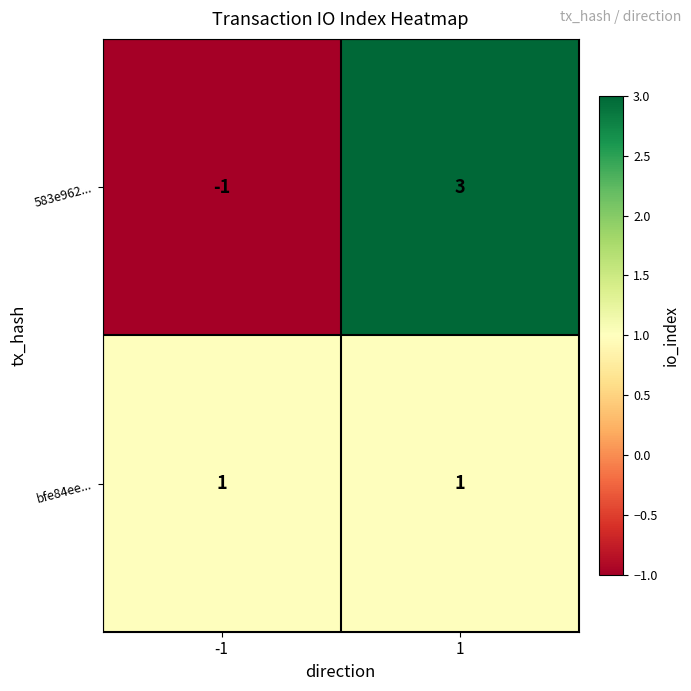

Reading left to right, what are all the values shown in this chart?

583e962...: -1	3
bfe84ee...: 1	1